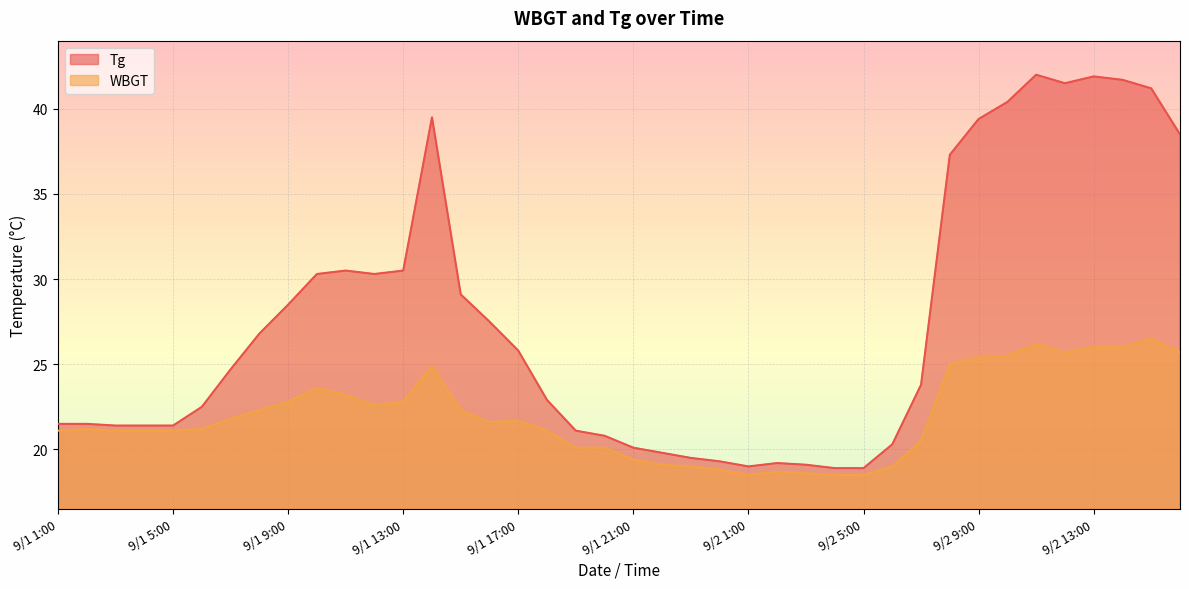

True or false: Tg has more than 1 interior local peaks.

True